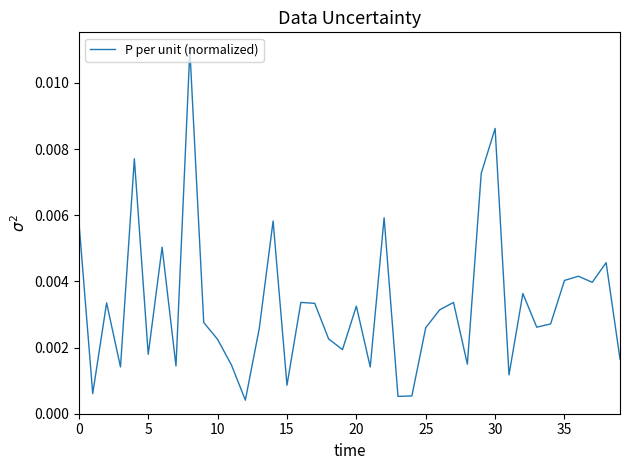

What is the label of the 21st point from the left?

20